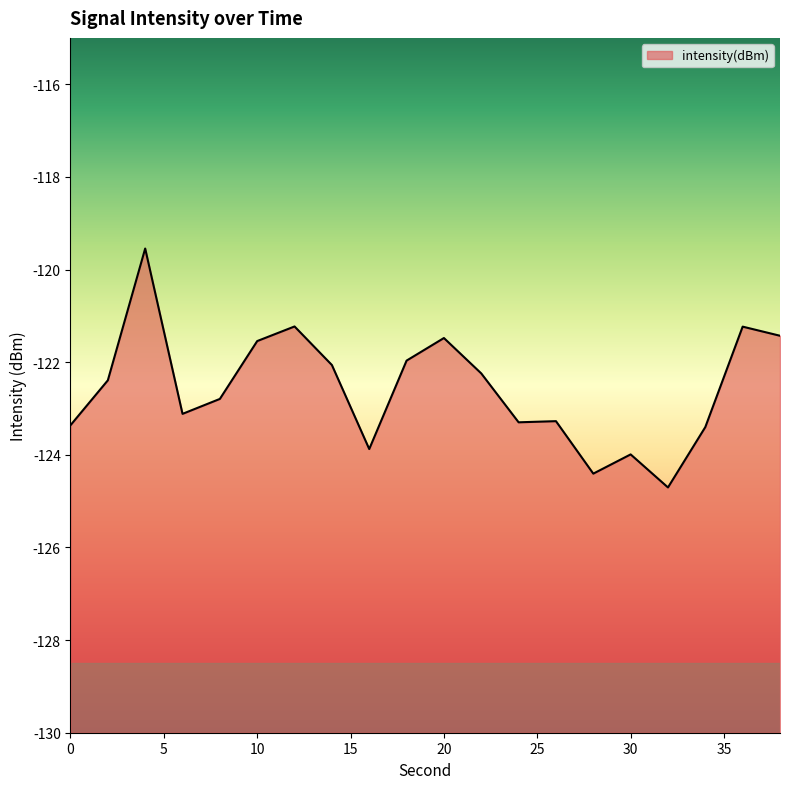

Rank the categories by value from highest to lowest.

4, 12, 36, 38, 20, 10, 18, 14, 22, 2, 8, 6, 26, 24, 0, 34, 16, 30, 28, 32